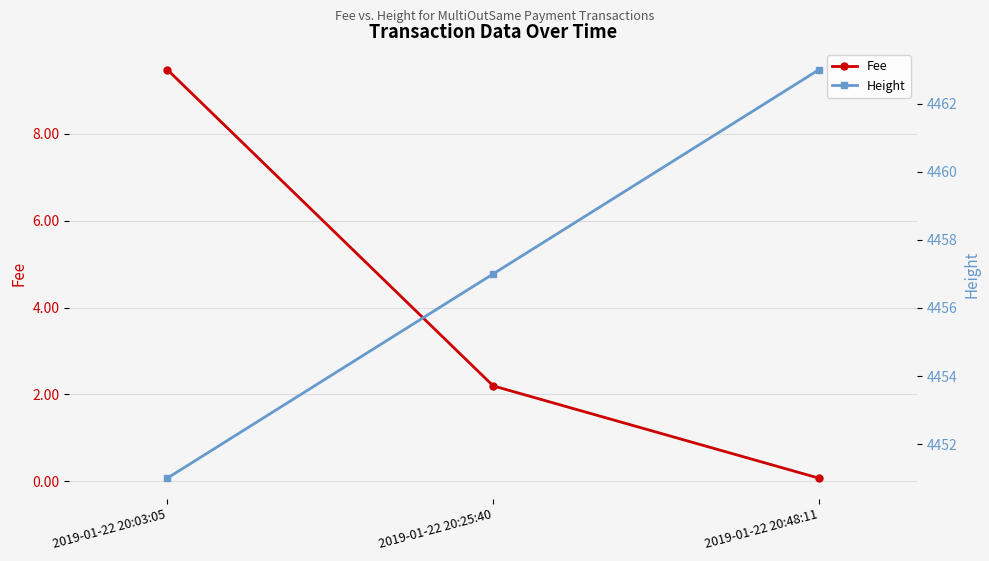

What is the total value across all series at 2019-01-22 20:03:05?

4460.5